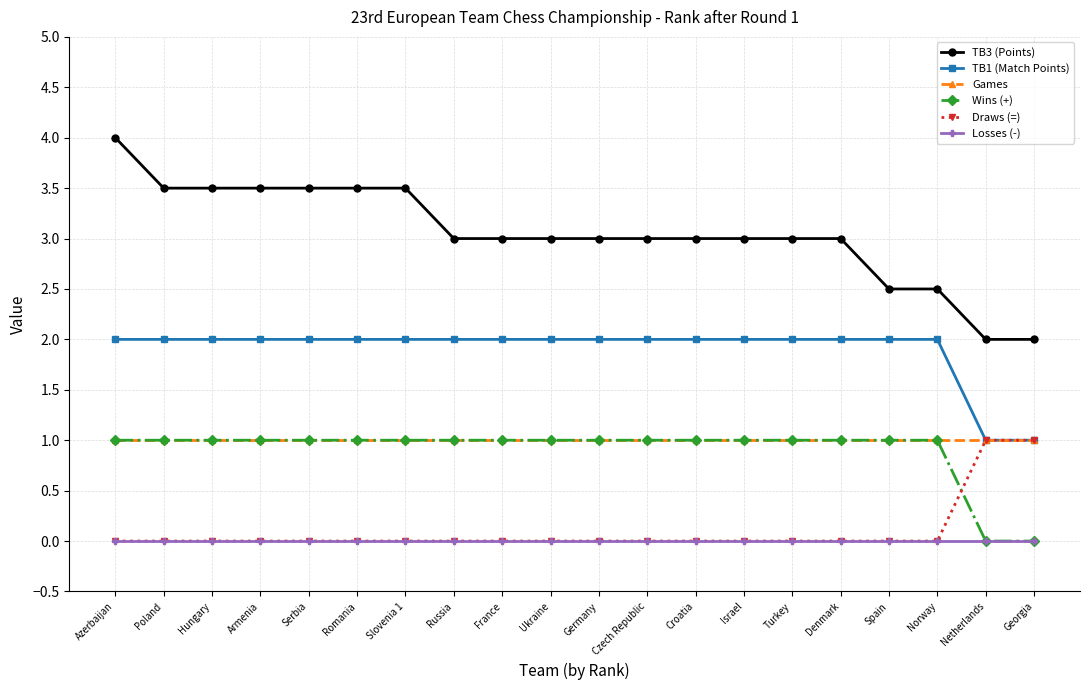

True or false: Losses (-) and TB1 (Match Points) intersect in this chart.

False